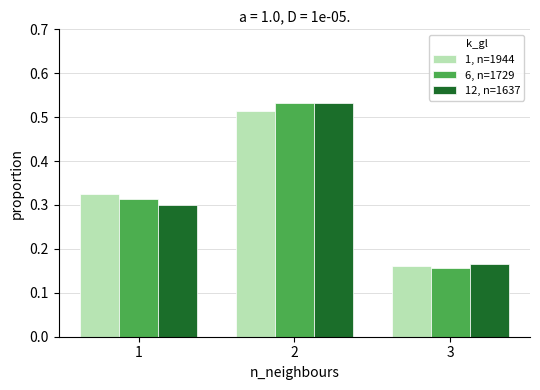

What is the height of the 1, n=1944 bar covering 1.5 to 2.5 on the x-axis? The values are not printed on the chart, so give them approximately, as read against the axis.

0.51